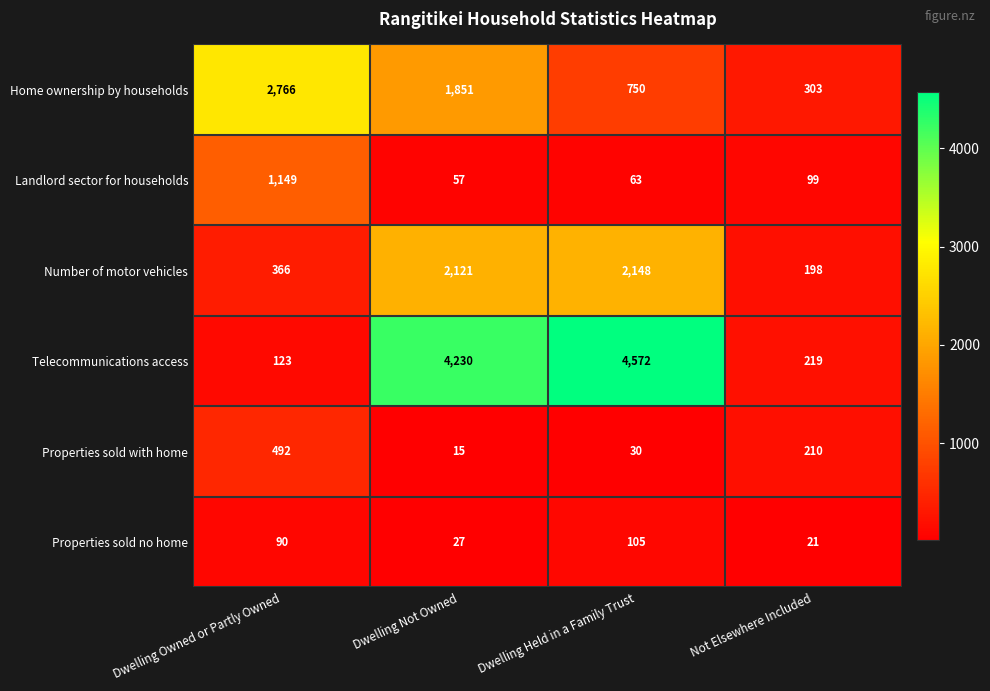

Count the Home ownership by households values in the range 750 to 2766.

3